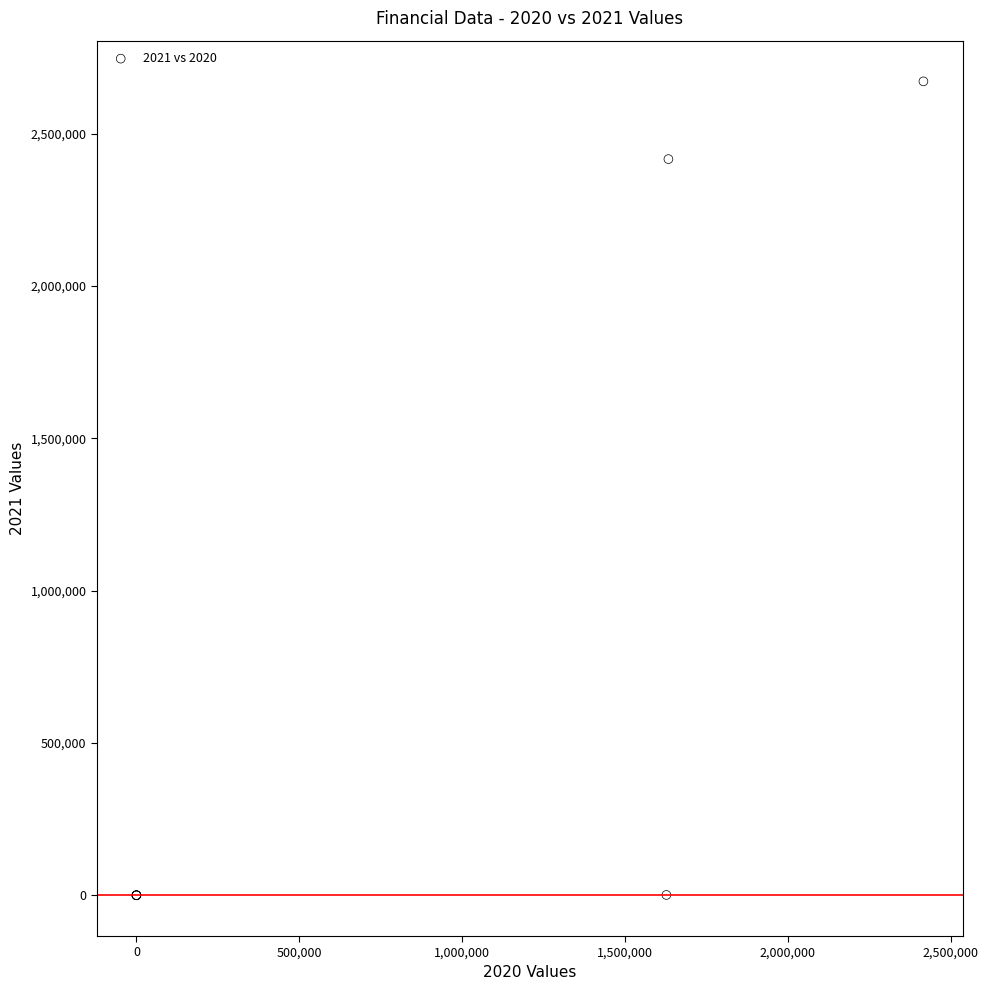

What Y value in the scatter plot is closest to 1335405?

2416124.0